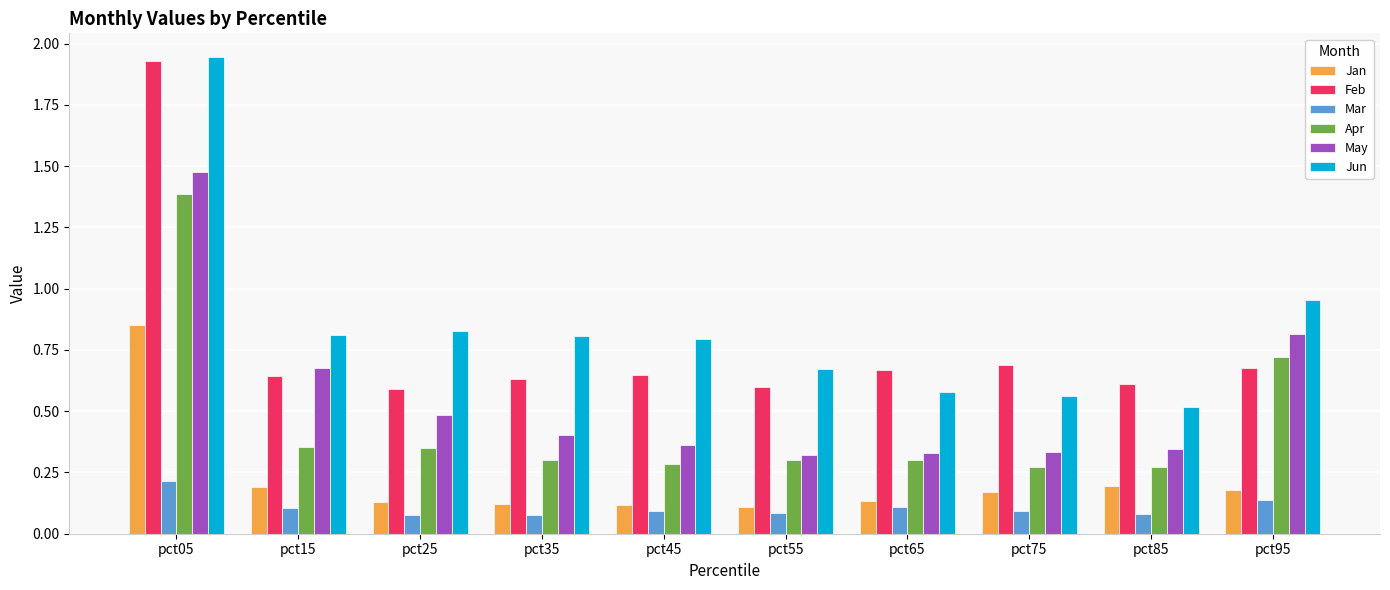

What is the total value across all series at pct35?

2.3